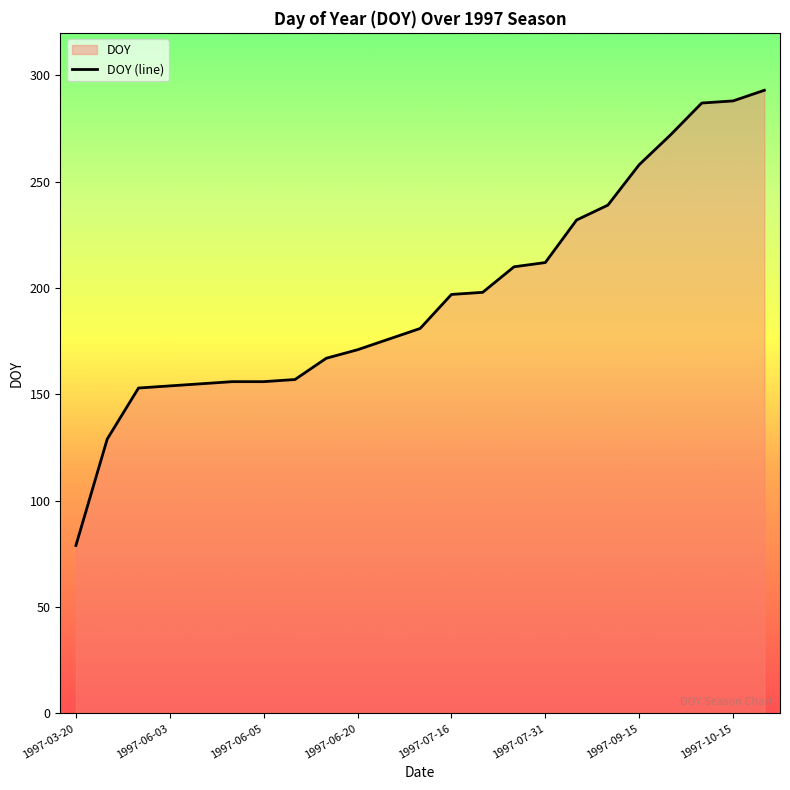

What position from the right is 16?

7